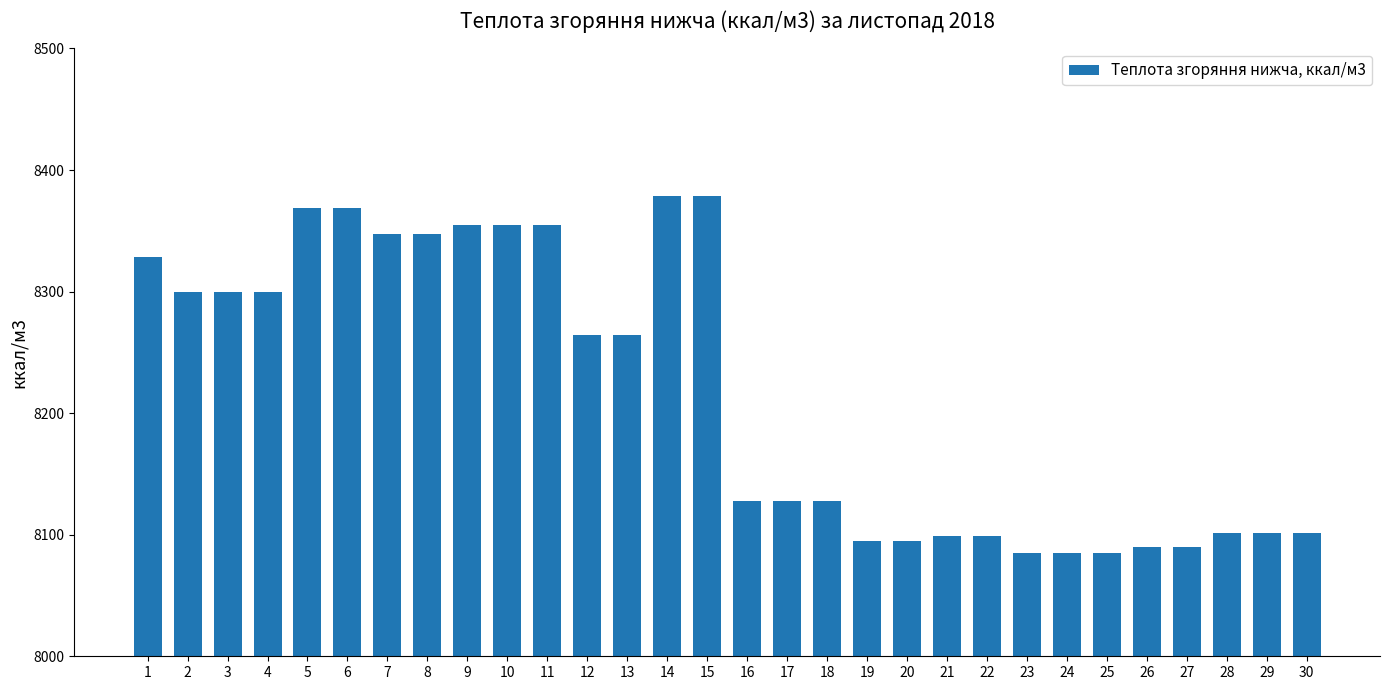

The value at 11 is 8354.8. True or false?

True